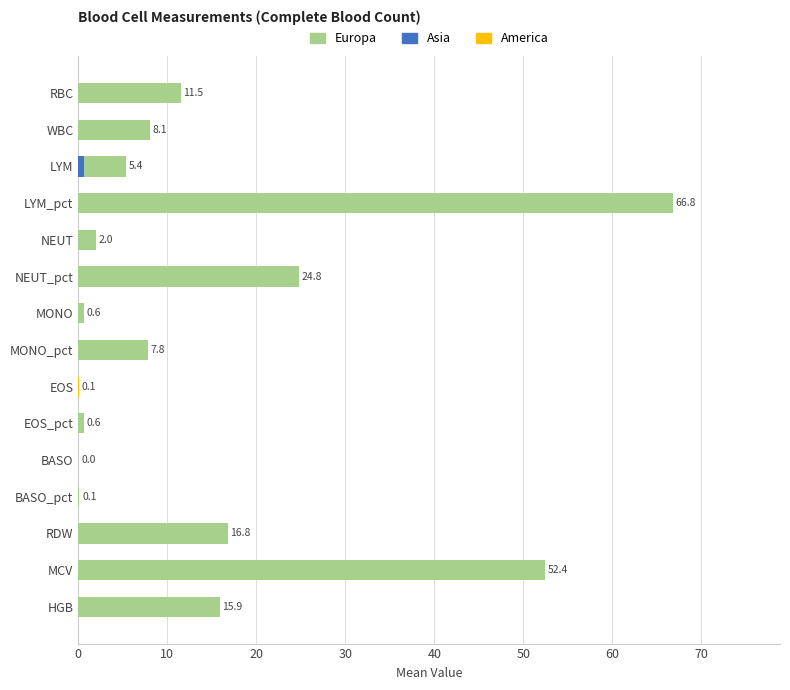

Count the number of categories in the chart.

15